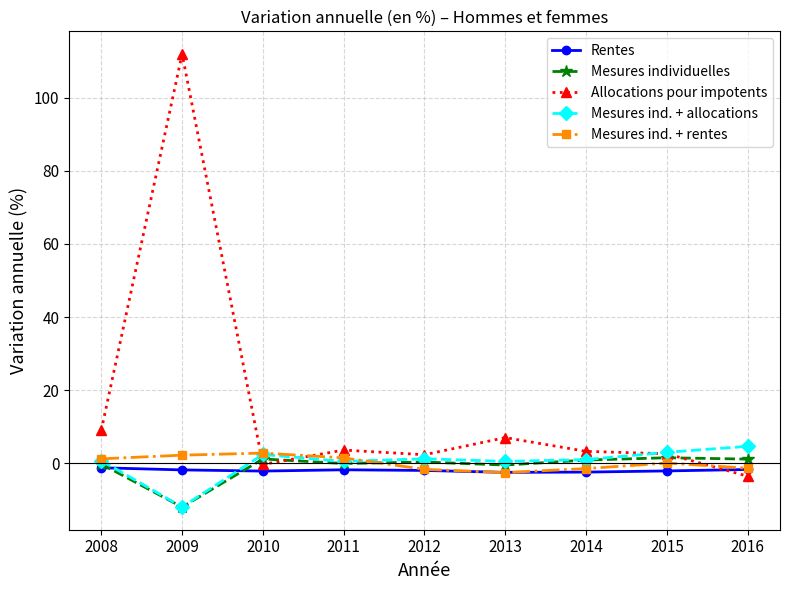

How many series are shown in this chart?

5